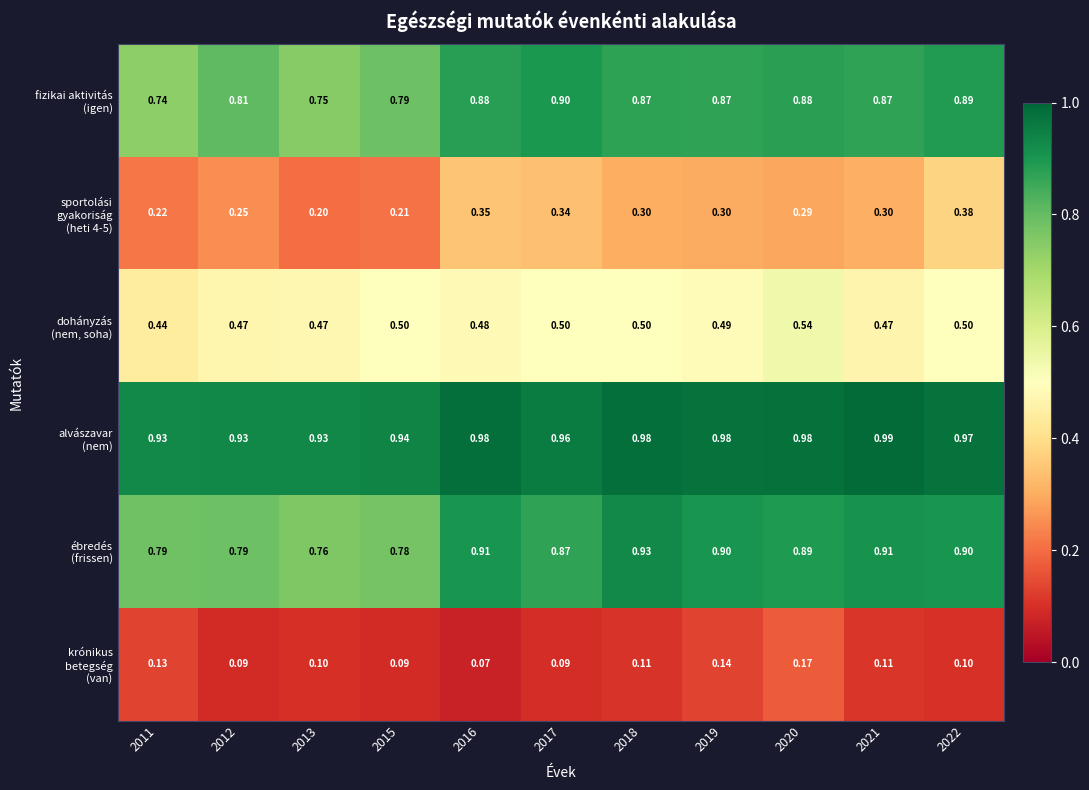

How many series are shown in this chart?

6